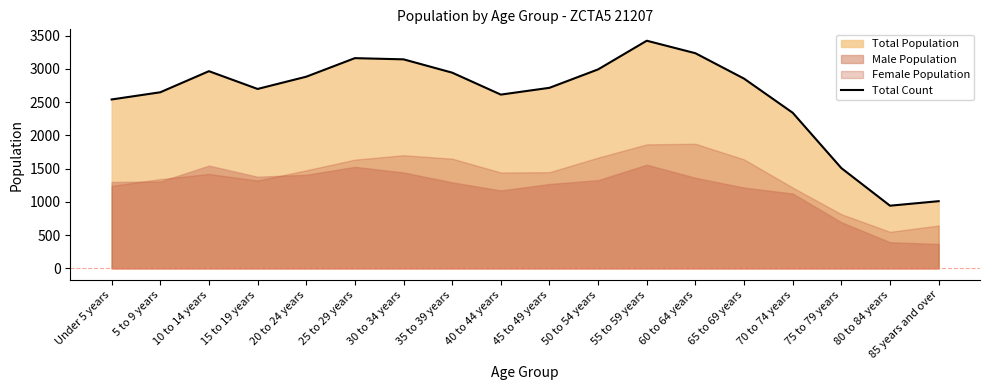

Approximately how many times larger is the value at 70 to 74 years compared to 30 to 34 years?

0.7